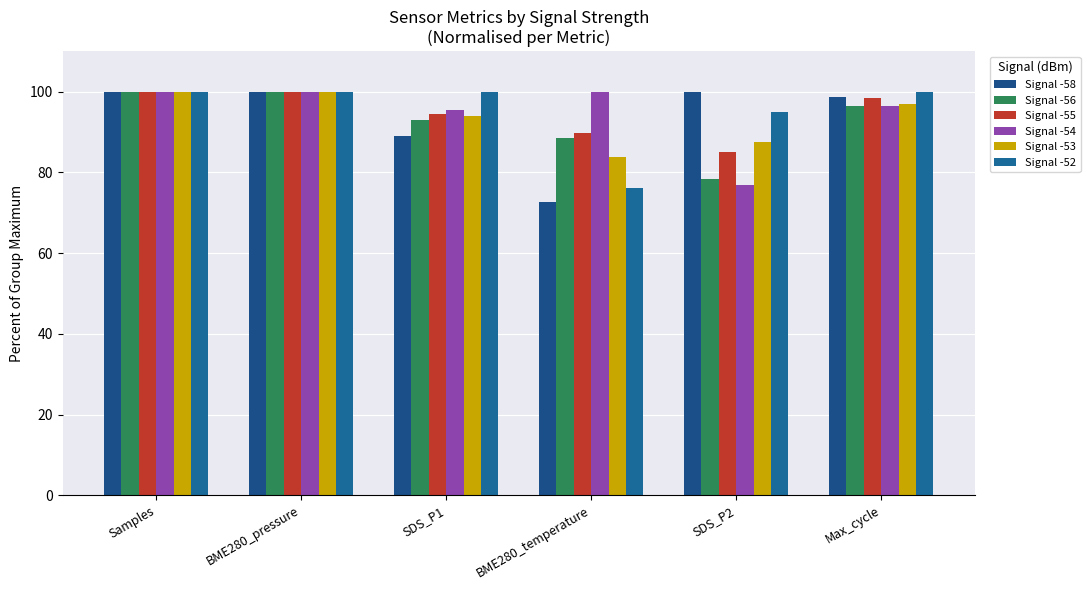

Between Samples and SDS_P1, which is larger?

Samples